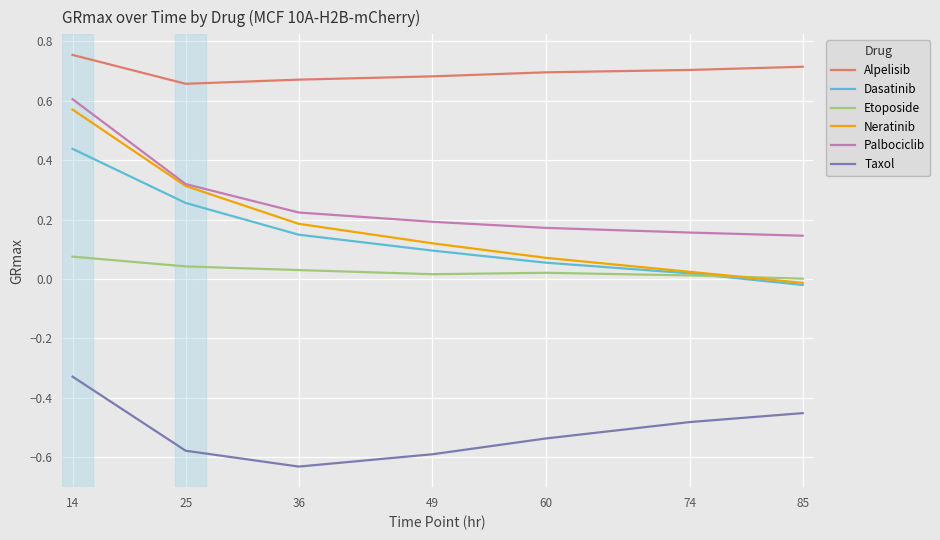

True or false: Palbociclib and Etoposide intersect in this chart.

False